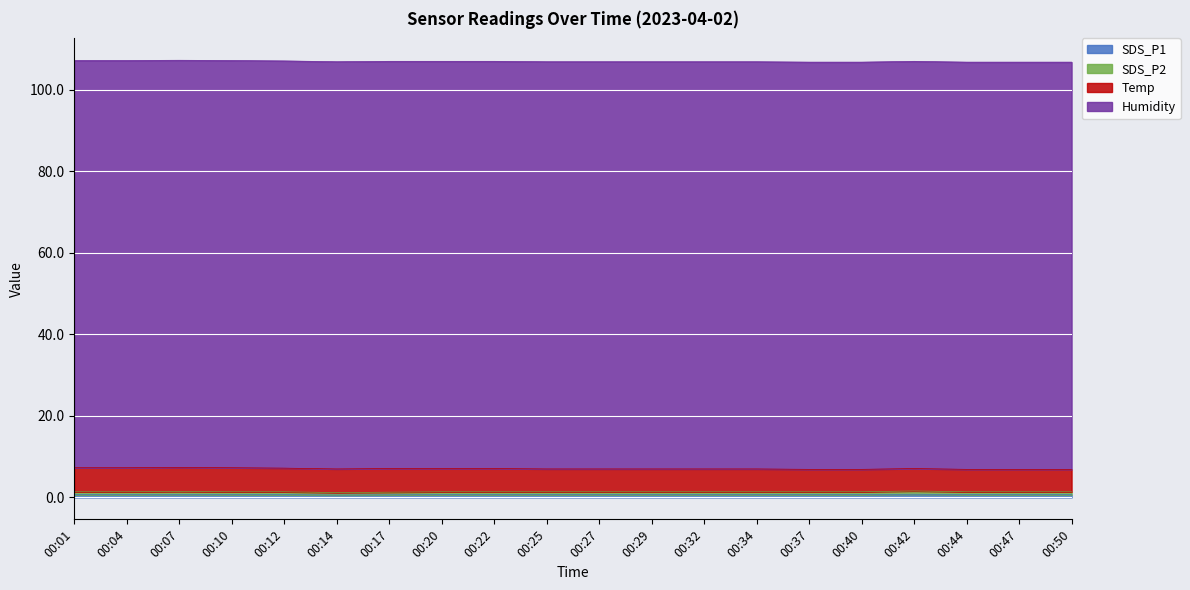

At which category does SDS_P2 reach its first local valley?

00:14